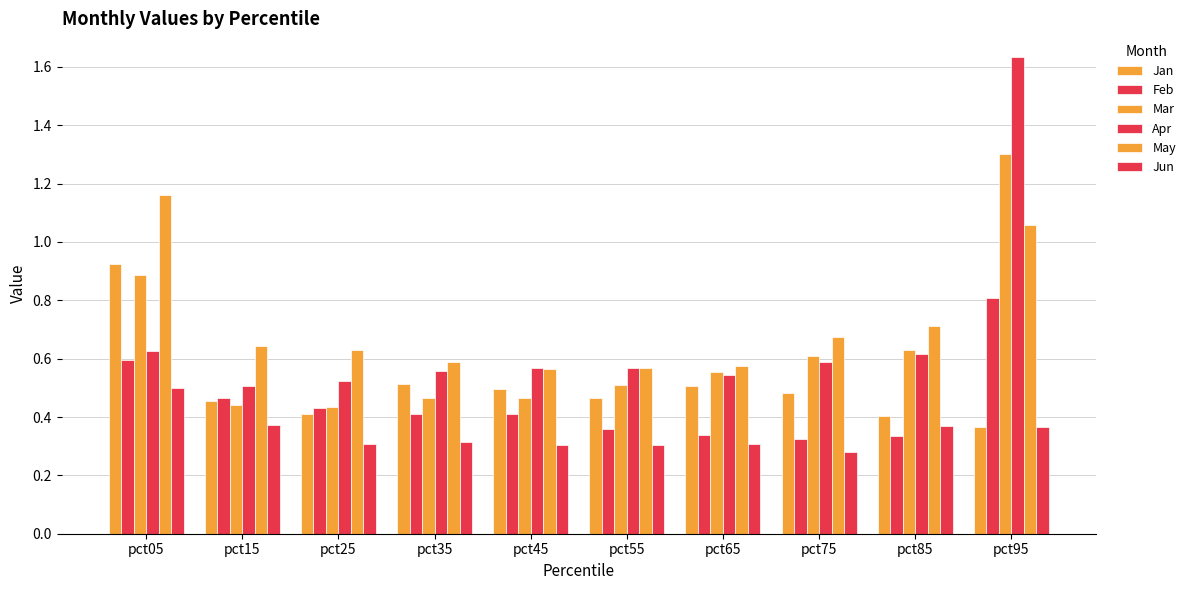

At which category is the sum across all series the highest?

pct95